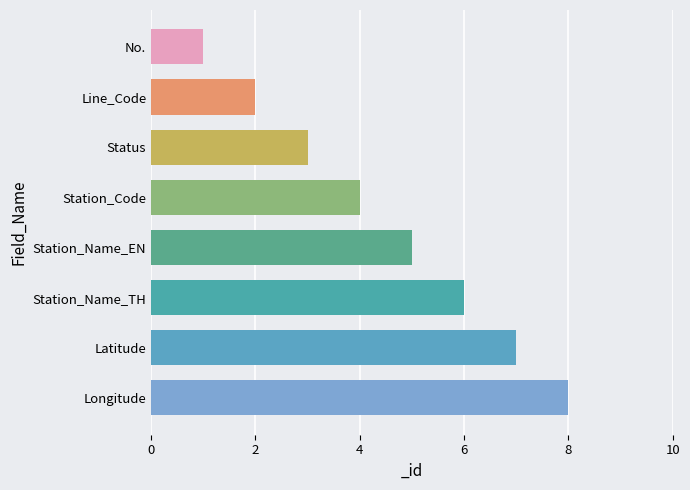

Which has a higher value, Station_Name_EN or Station_Code?

Station_Name_EN